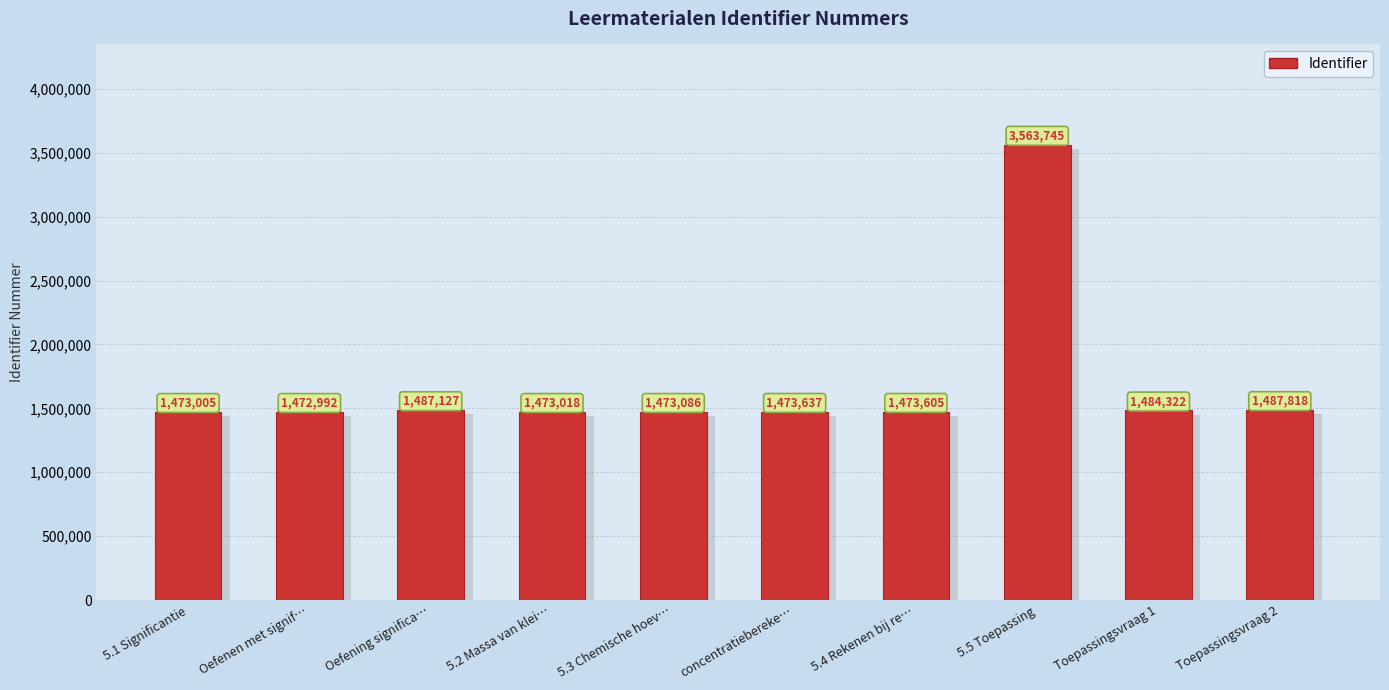

What is the maximum value shown in the chart?

3563745